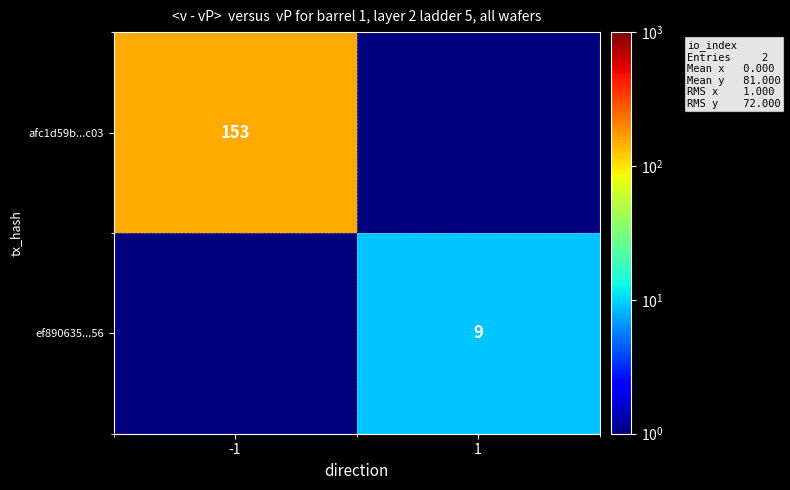

Is it true that afc1d59b...c03 equals 275.1 at -1?

False